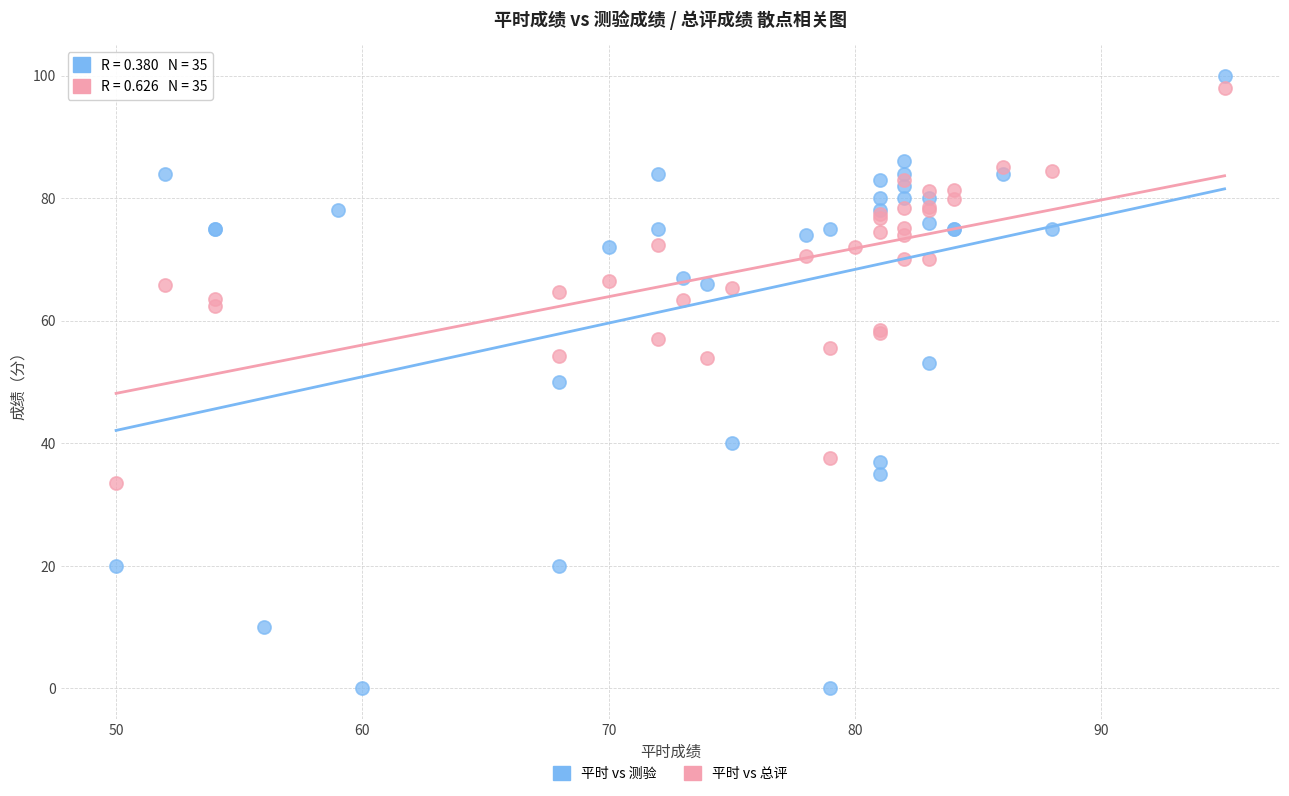

Which series reaches the minimum Y coordinate?

平时 vs 测验